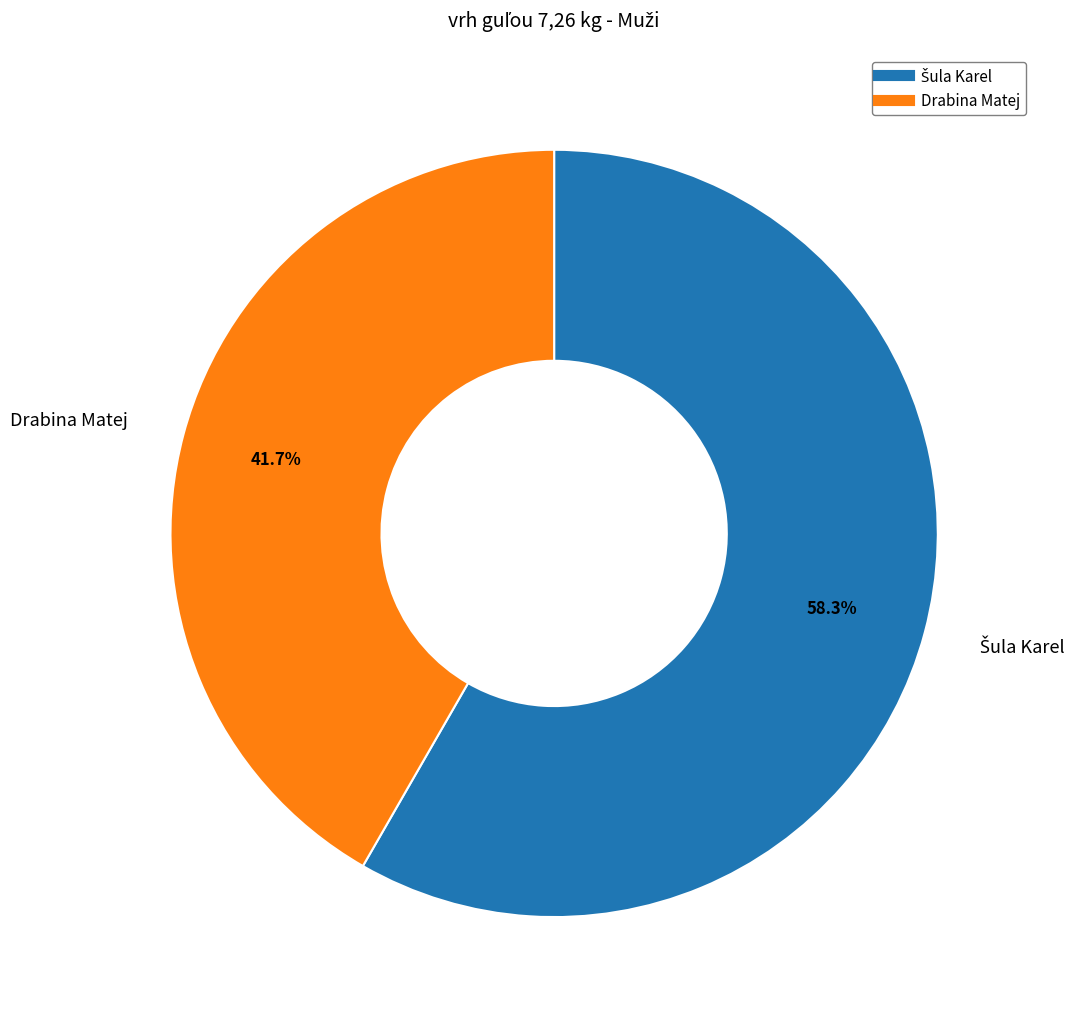

Which category has the smallest portion of the pie?

Drabina Matej